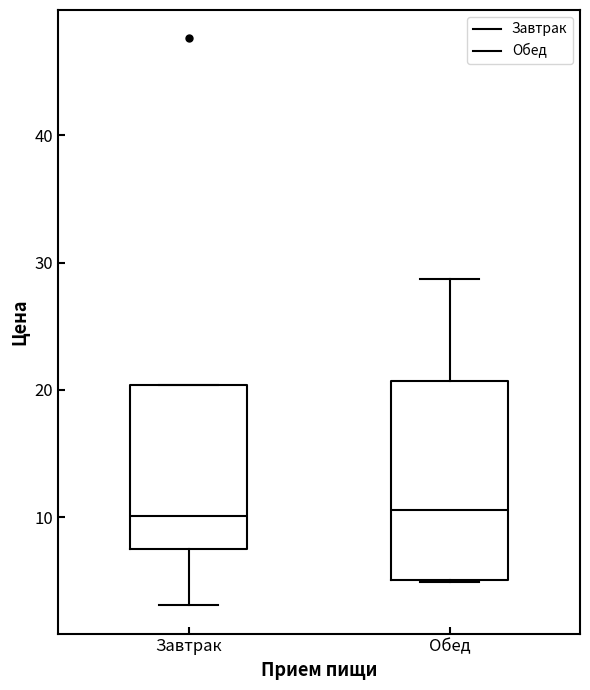

Where does the median line of the box for Завтрак sit on the y-axis? The values are not printed on the chart, so give them approximately, as read against the axis.

10